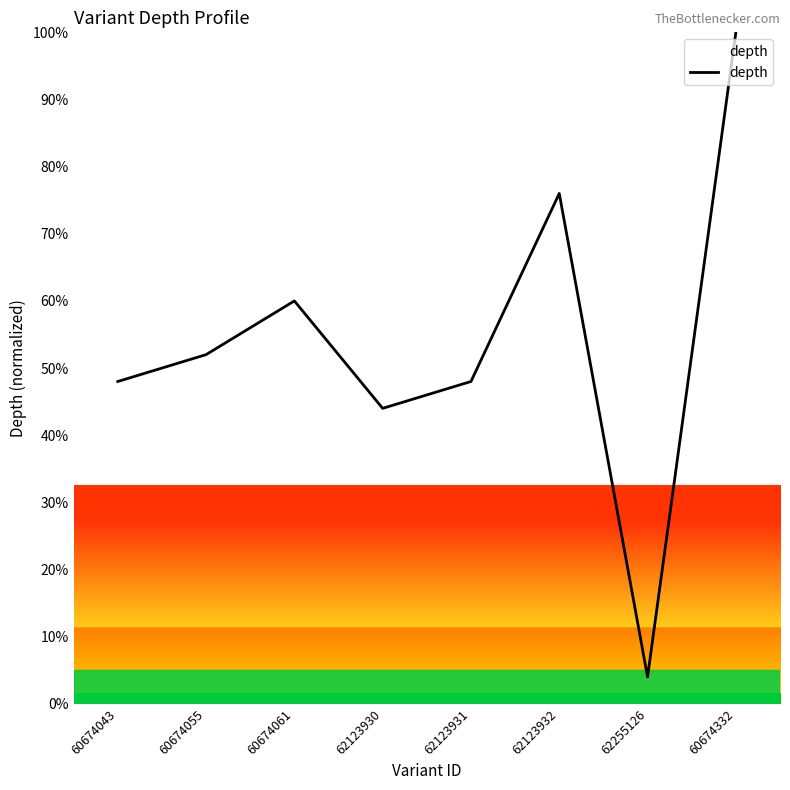

Between 60674043 and 60674055, which is larger?

60674055